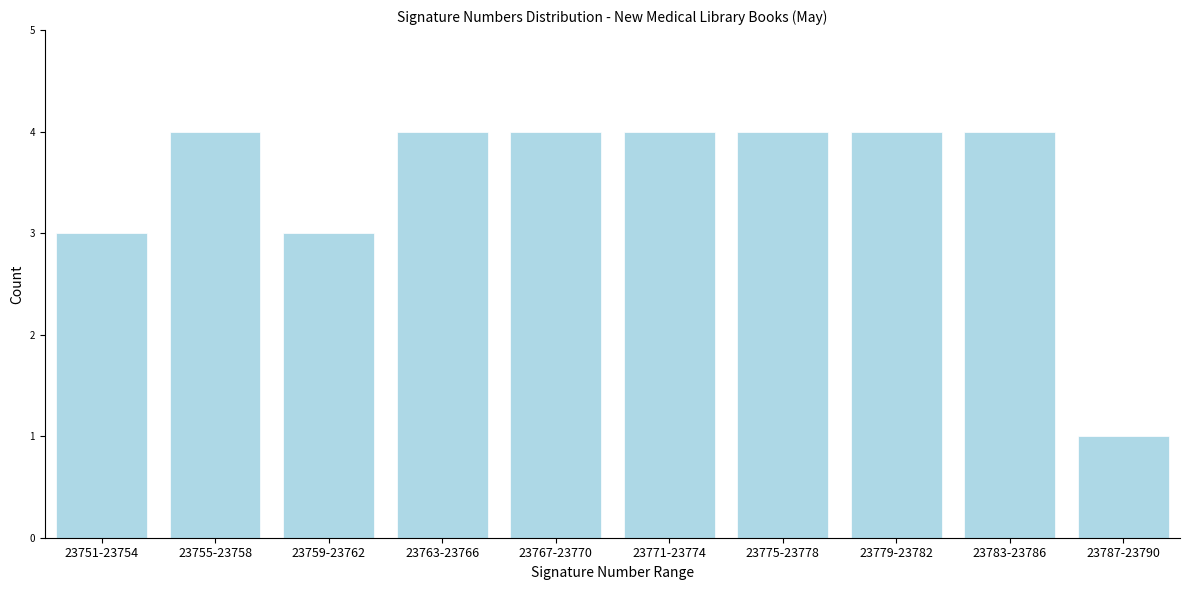

Reading left to right, extract all data points from this chart.

23751-23754=3	23755-23758=4	23759-23762=3	23763-23766=4	23767-23770=4	23771-23774=4	23775-23778=4	23779-23782=4	23783-23786=4	23787-23790=1